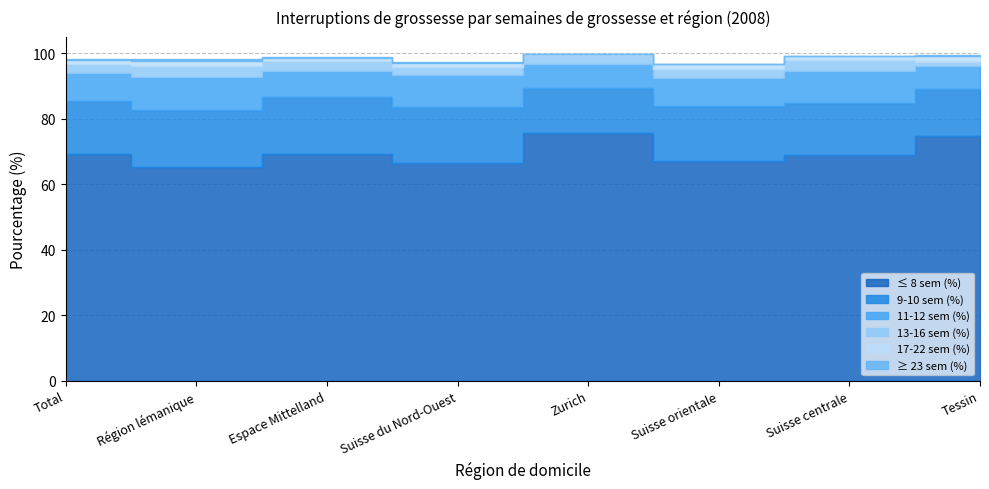

True or false: 17-22 sem (%) has a value of 0.9 at Suisse orientale.

False